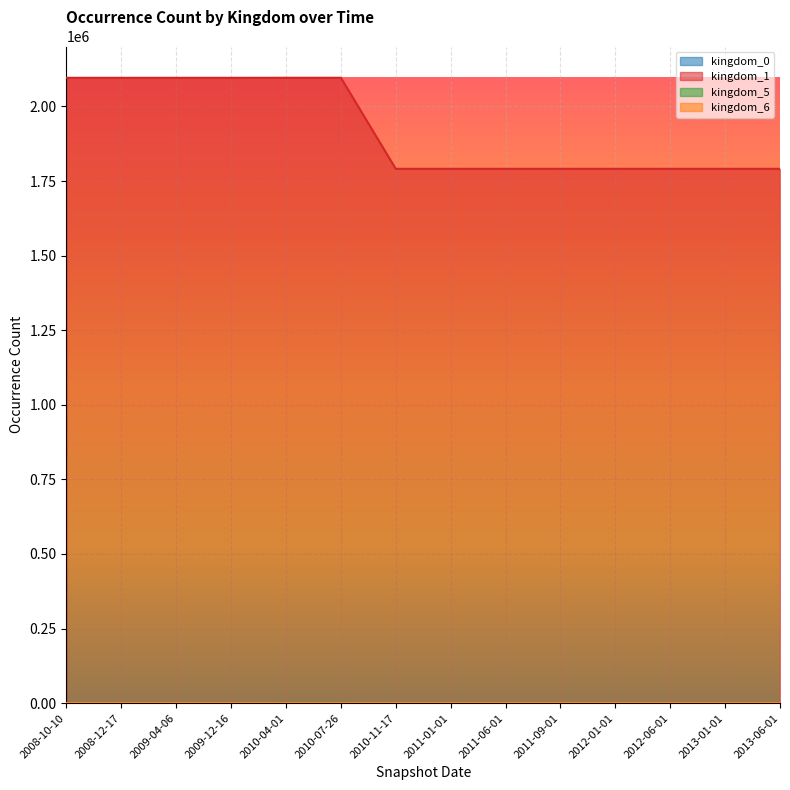

Which series has the widest spread of values?

kingdom_1